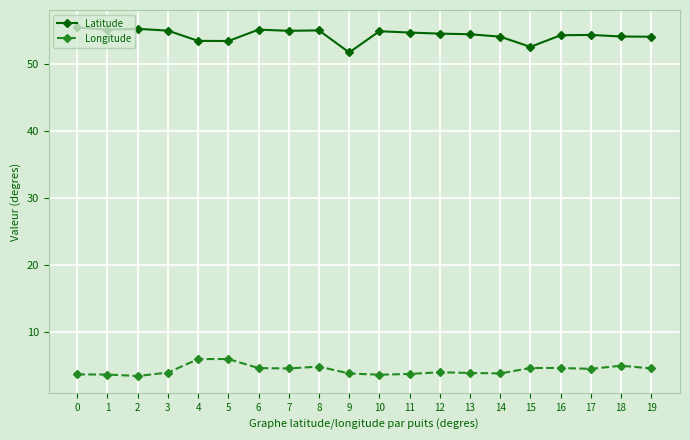

True or false: Latitude and Longitude intersect in this chart.

False